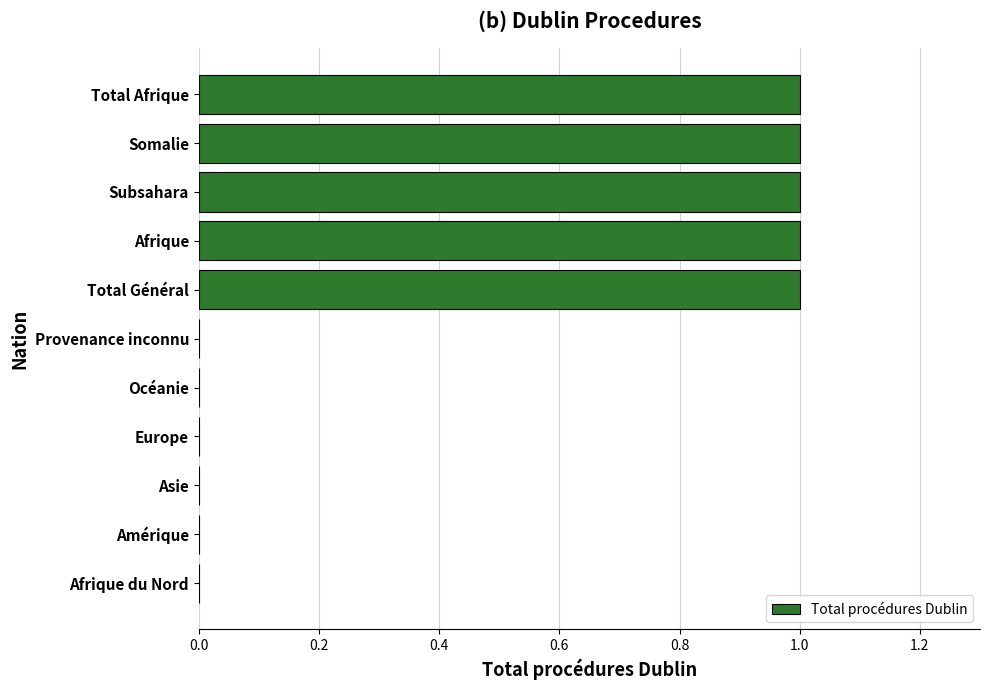

Count the number of data series in this chart.

1